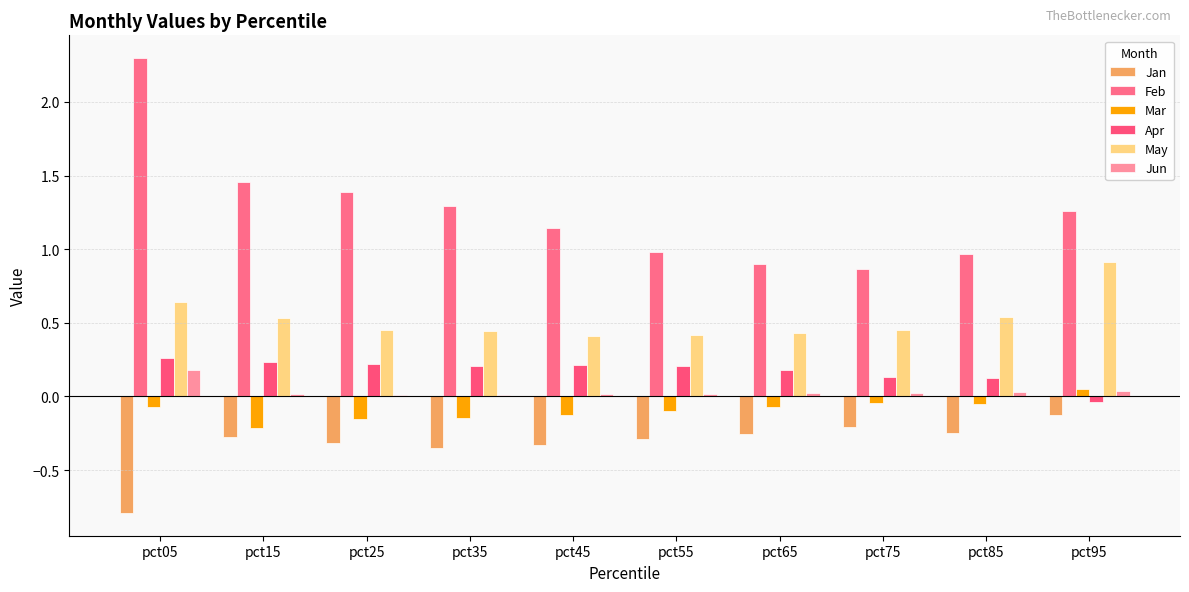

Rank the series at pct45 from lowest to highest value.

Jan, Mar, Jun, Apr, May, Feb